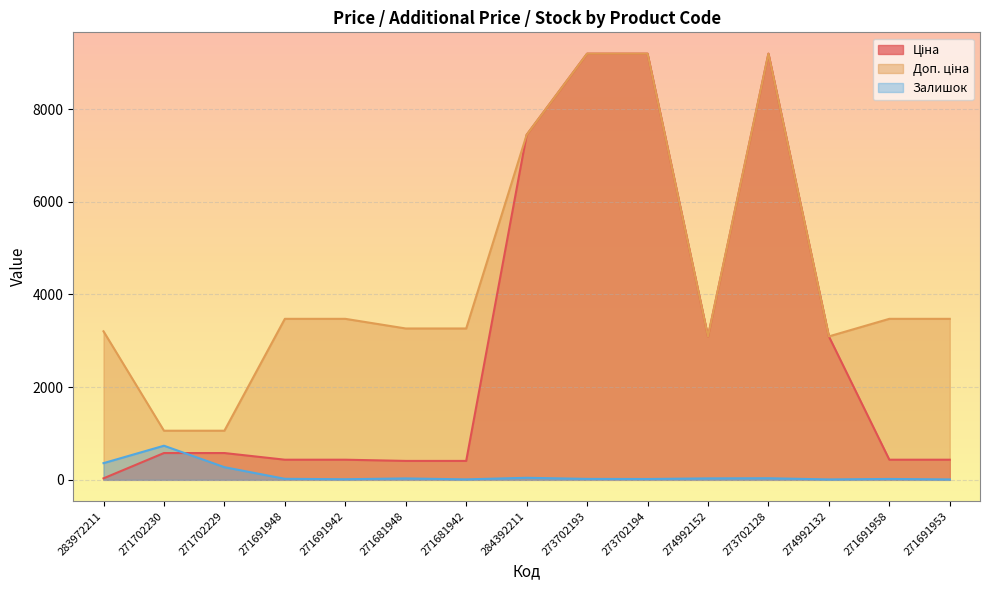

What is the maximum value shown in the chart?

9196.3